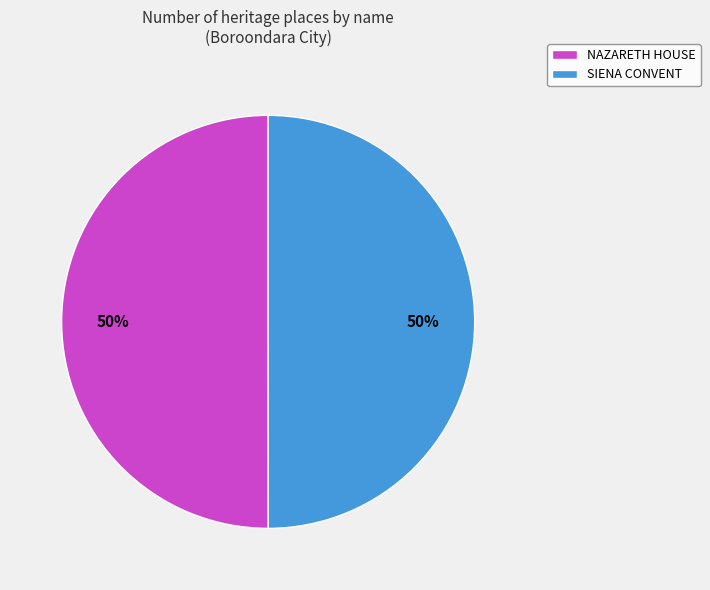

To the nearest percent, what is the combined percentage of NAZARETH HOUSE and SIENA CONVENT?

100%